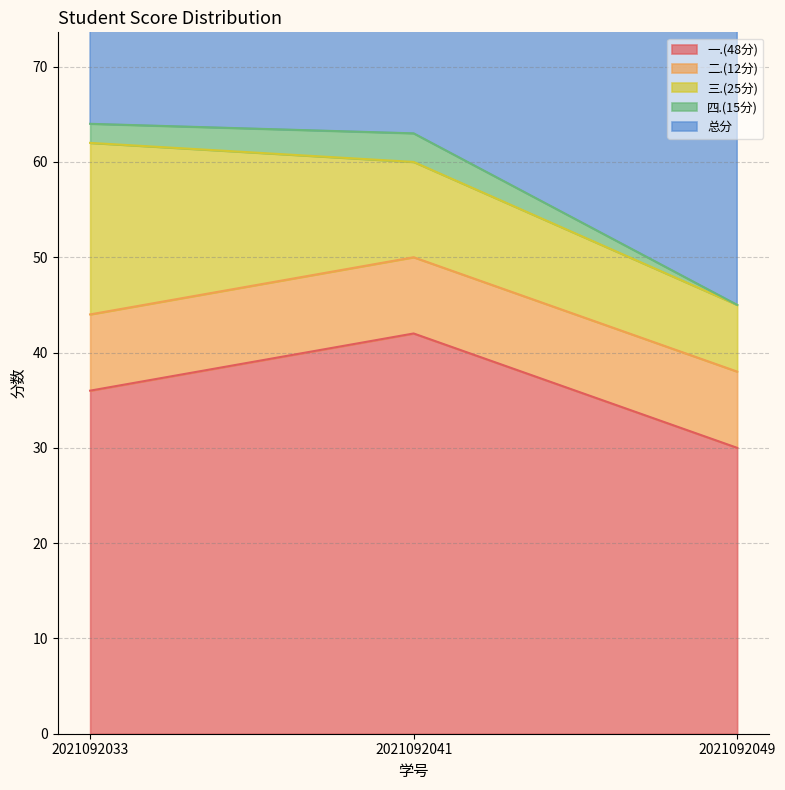

What value does the 一.(48分) series have at 2021092033, to the nearest 10?

40